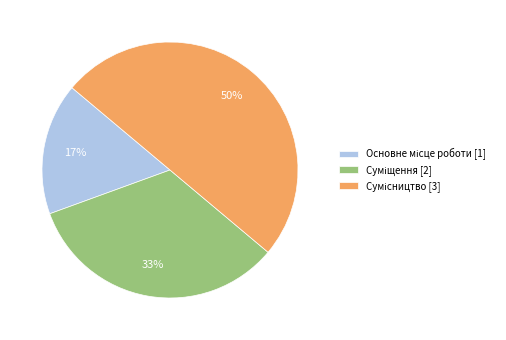

To the nearest percent, what is the difference between the largest and smallest slice percentages?

33%